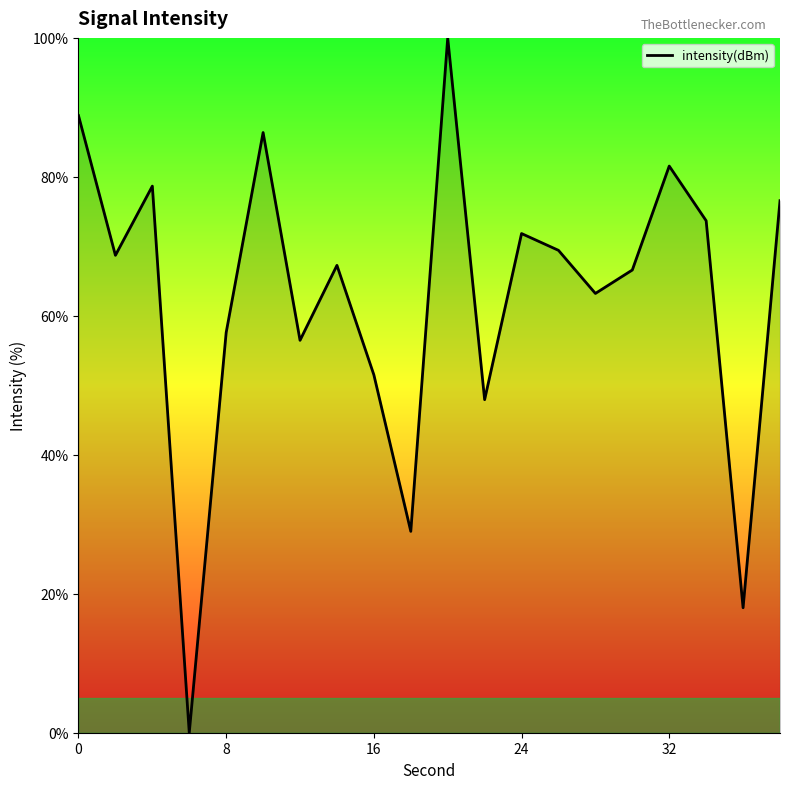

Is this an area chart (filled region under the line)?

No